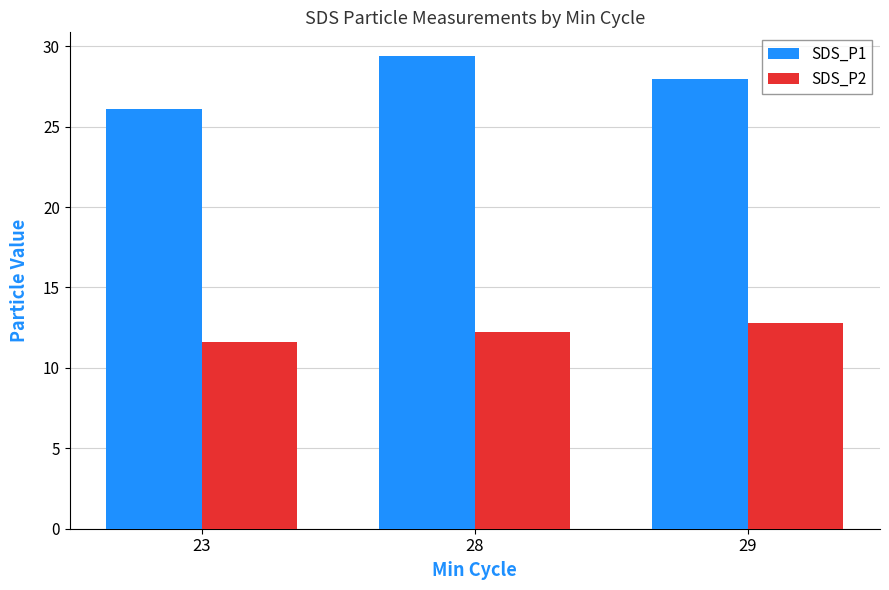

At how many categories does at least one series exceed 13?

3